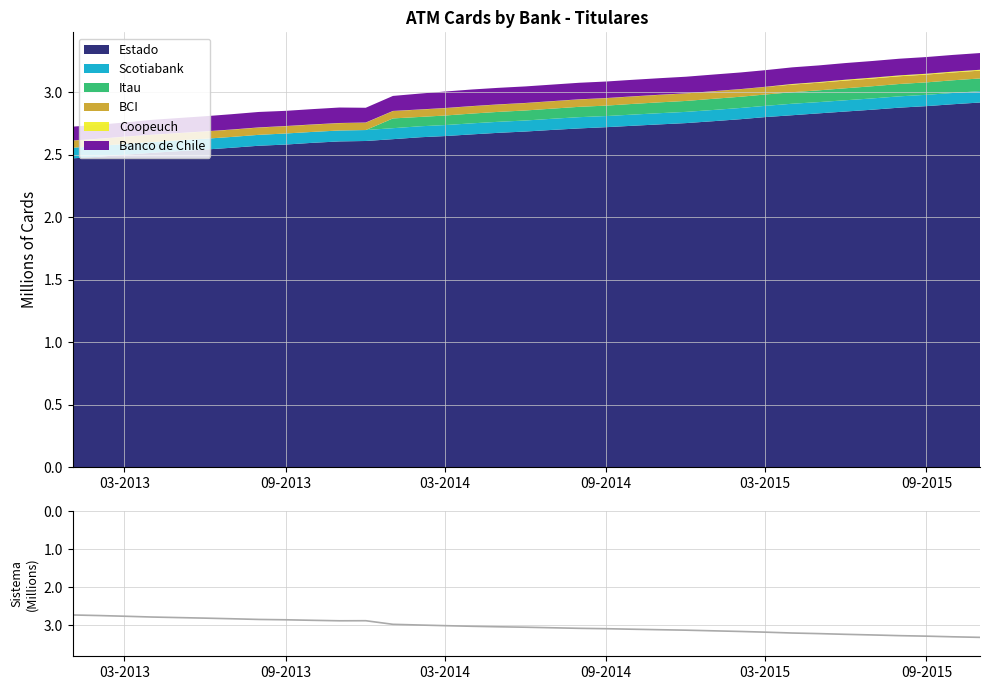

The Estado series shows 4.2 at 03-2014. True or false?

False